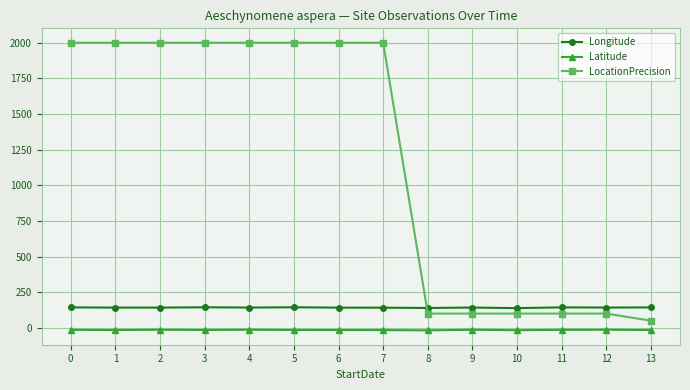

The value of Longitude at 0 is 143.6. True or false?

True